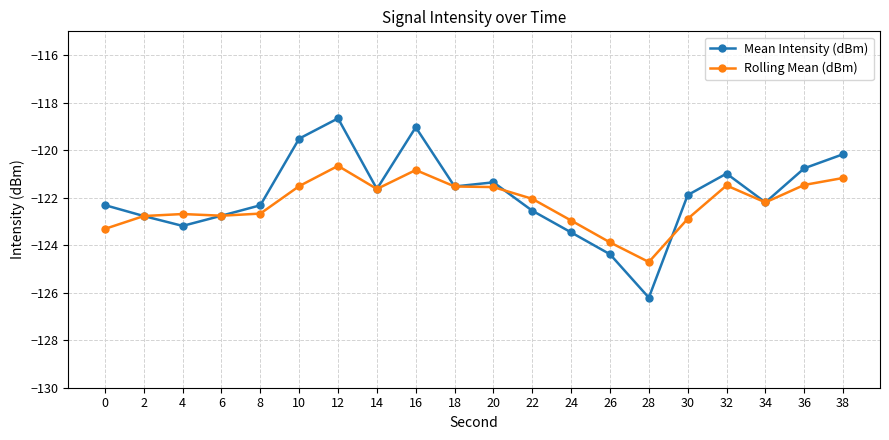

Where is the first local minimum for Mean Intensity (dBm)?

4